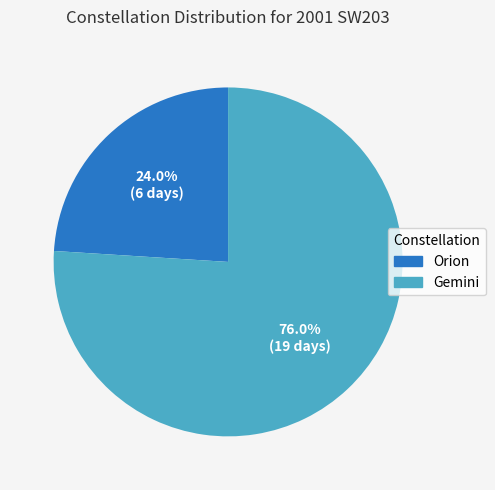

Rank the categories by value from highest to lowest.

Gemini, Orion